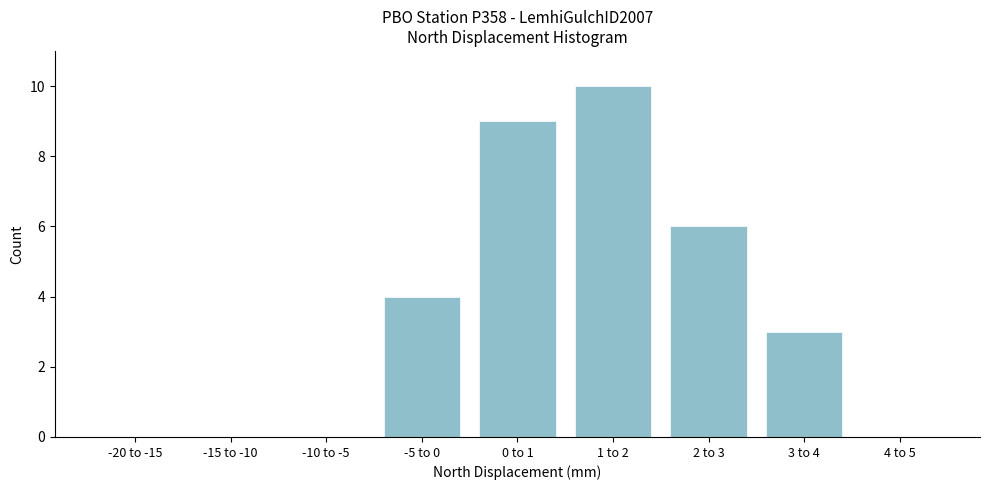

Reading left to right, transcribe all the data shown in this chart.

-20 to -15=0	-15 to -10=0	-10 to -5=0	-5 to 0=4	0 to 1=9	1 to 2=10	2 to 3=6	3 to 4=3	4 to 5=0